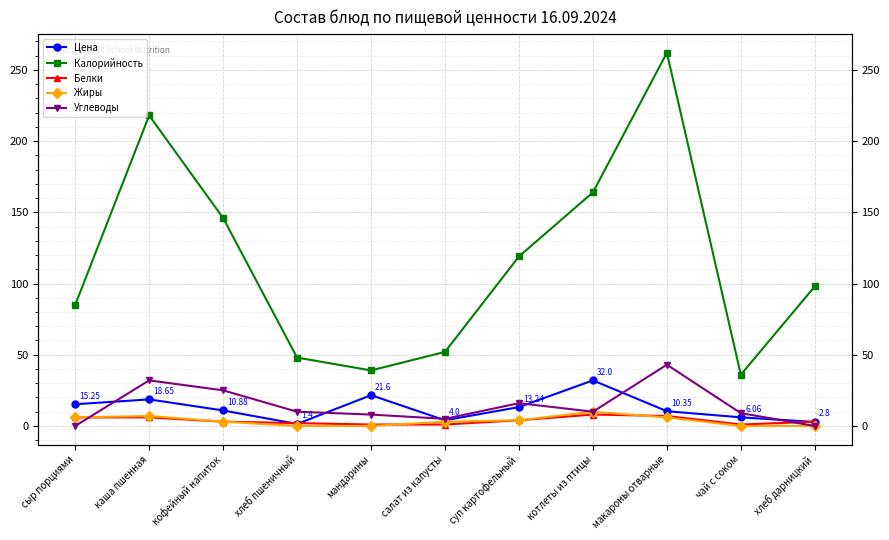

At which label does Жиры first exceed 3?

сыр порциями